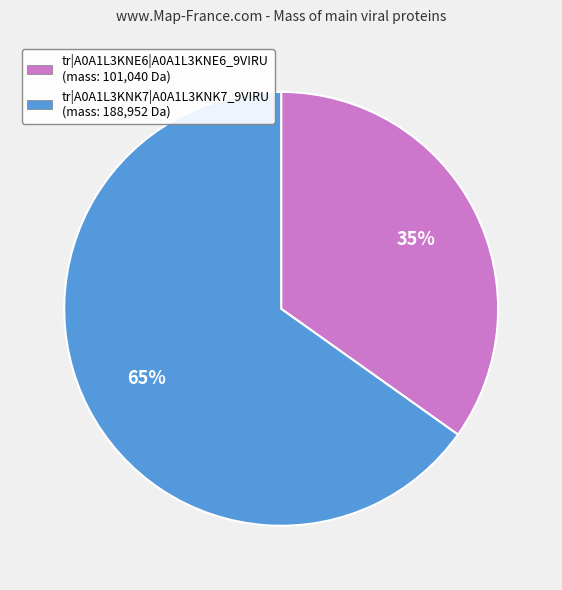

Which slice is the smallest?

tr|A0A1L3KNE6|A0A1L3KNE6_9VIRU